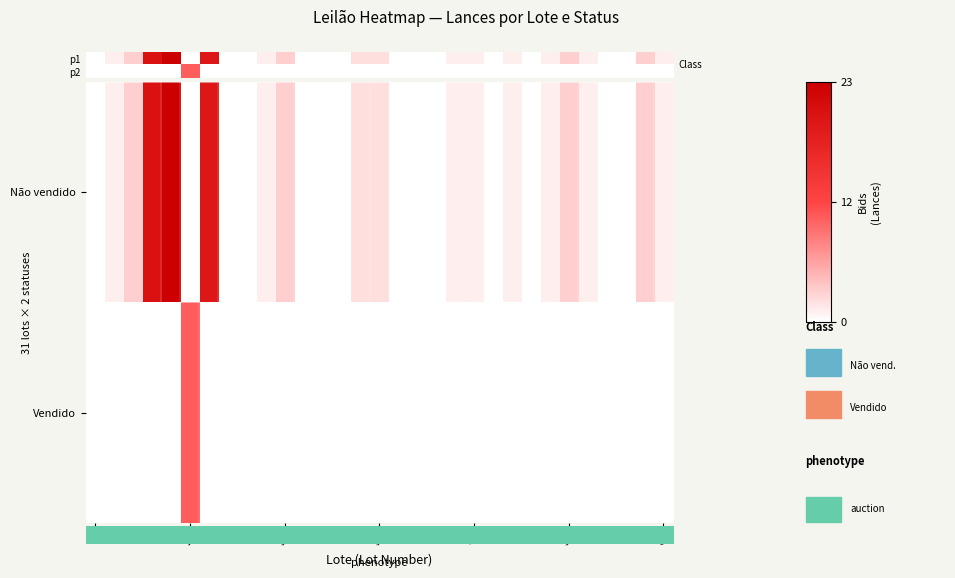

How many values in the Vendido series exceed 0?

1